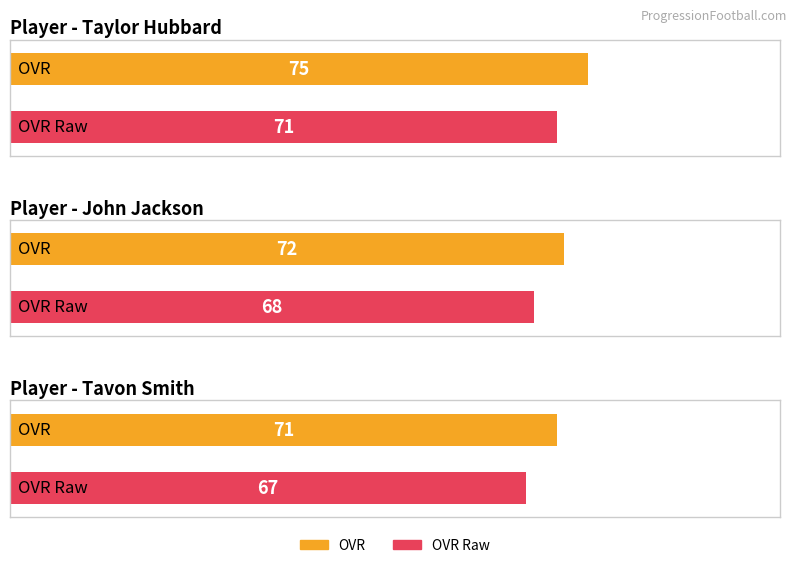

Which category has the lowest value across all series?

Tavon Smith